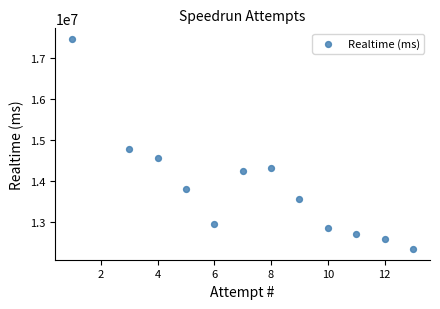

What Y value in the scatter plot is closest to 14907420?

14776290